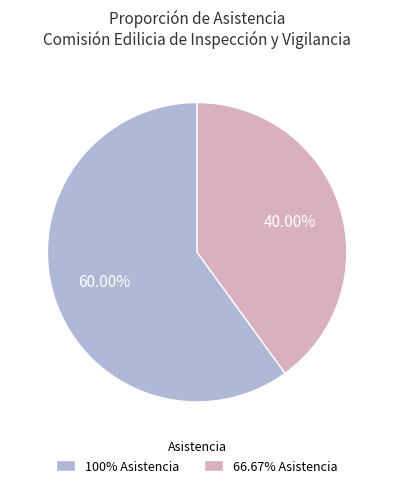

Combined, do 100% Asistencia and 66.67% Asistencia account for over 50%?

Yes